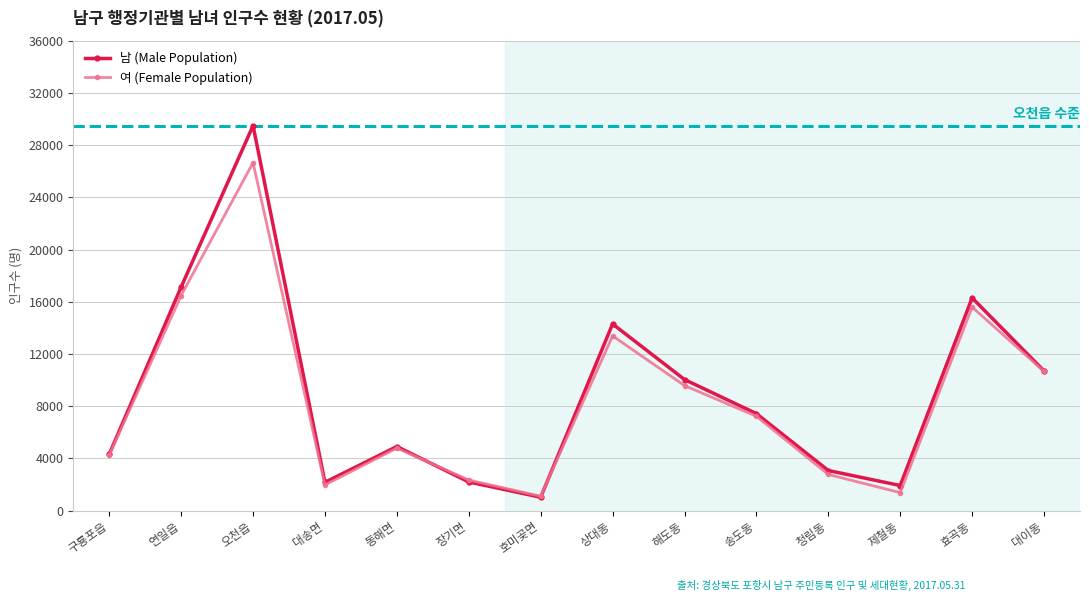

True or false: 남 (Male Population) has a value of 22950 at 상대동.

False